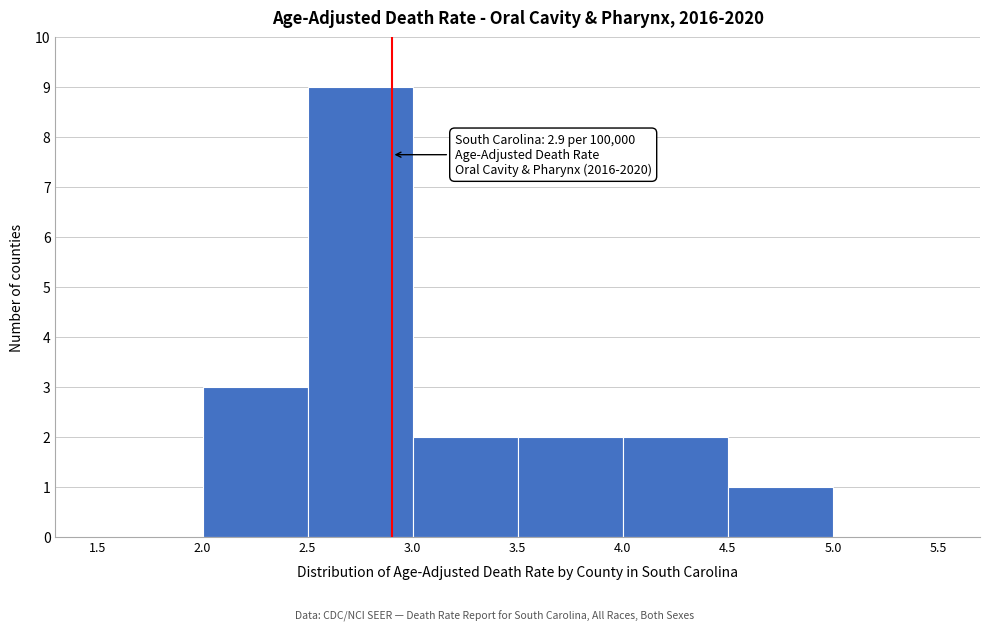

Which range on the x-axis has the tallest bar?

2.5 to 3.0